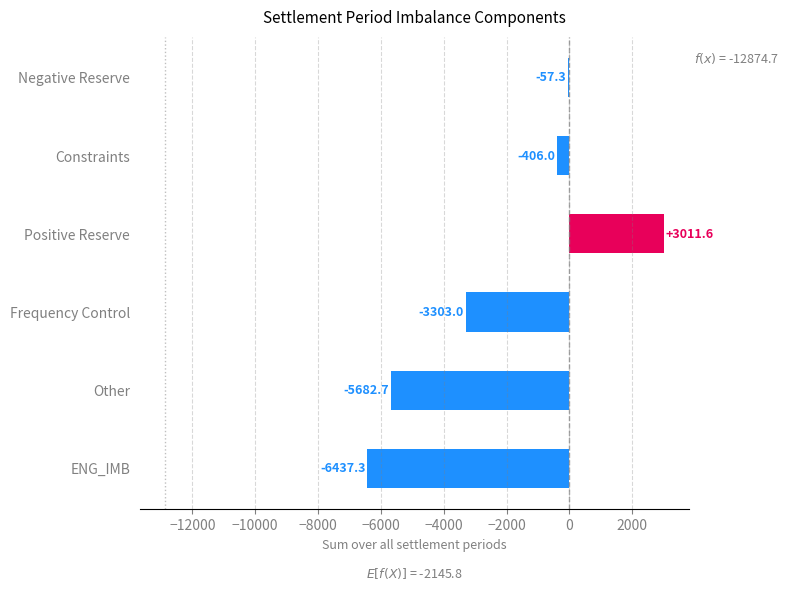

Does the chart contain any negative values?

Yes